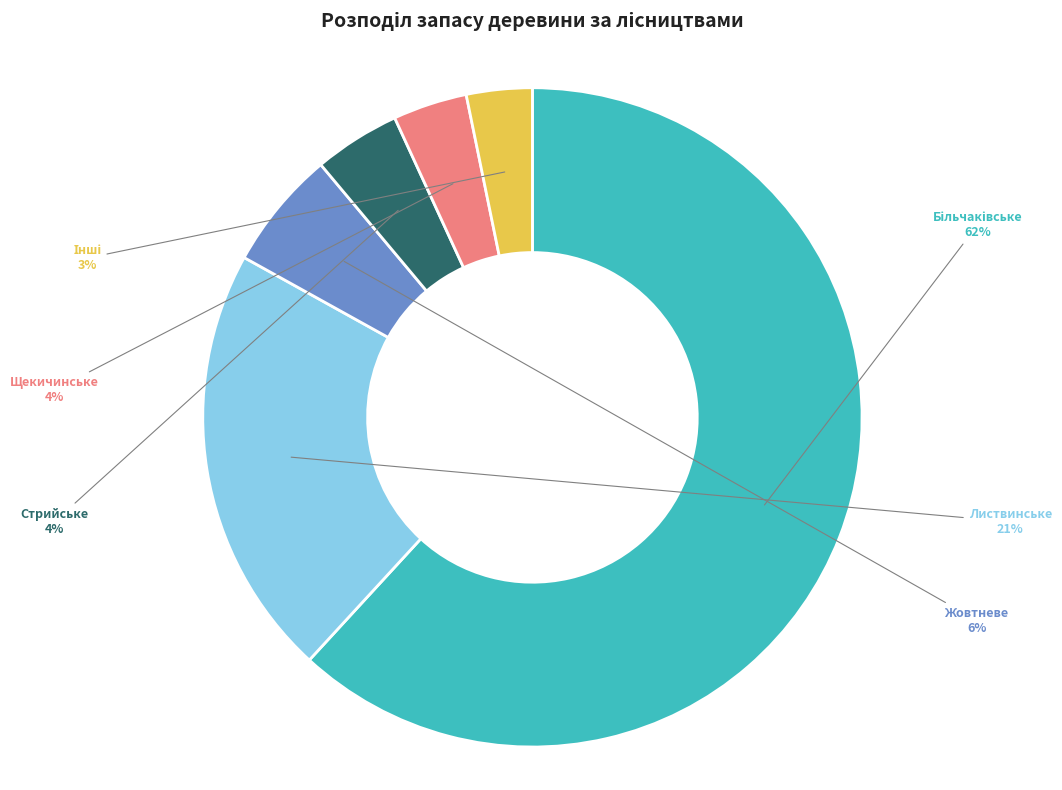

Which has a higher value, Стрийське or Жовтневе?

Жовтневе